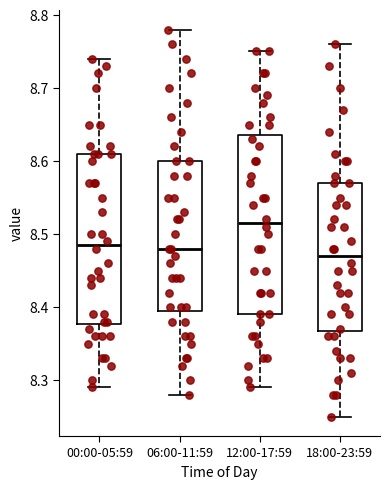

Where does the lower whisker of the box for 12:00-17:59 end on the y-axis? The values are not printed on the chart, so give them approximately, as read against the axis.

8.29